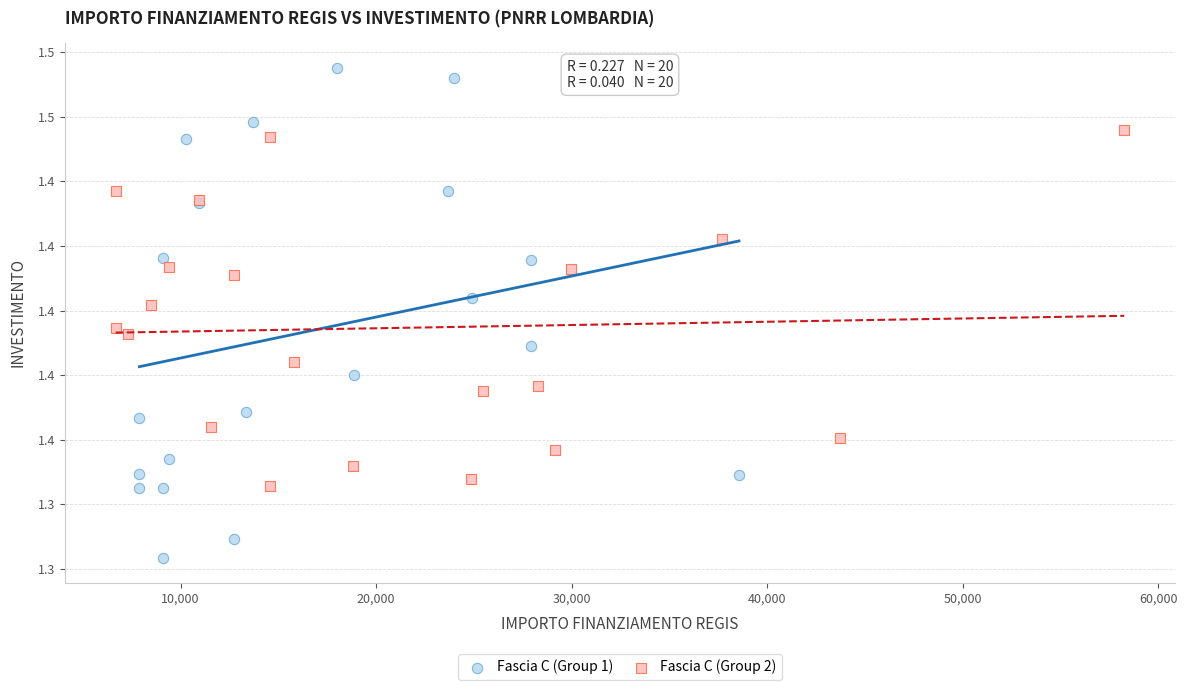

Which series reaches the minimum Y coordinate?

Fascia C (Group 1)